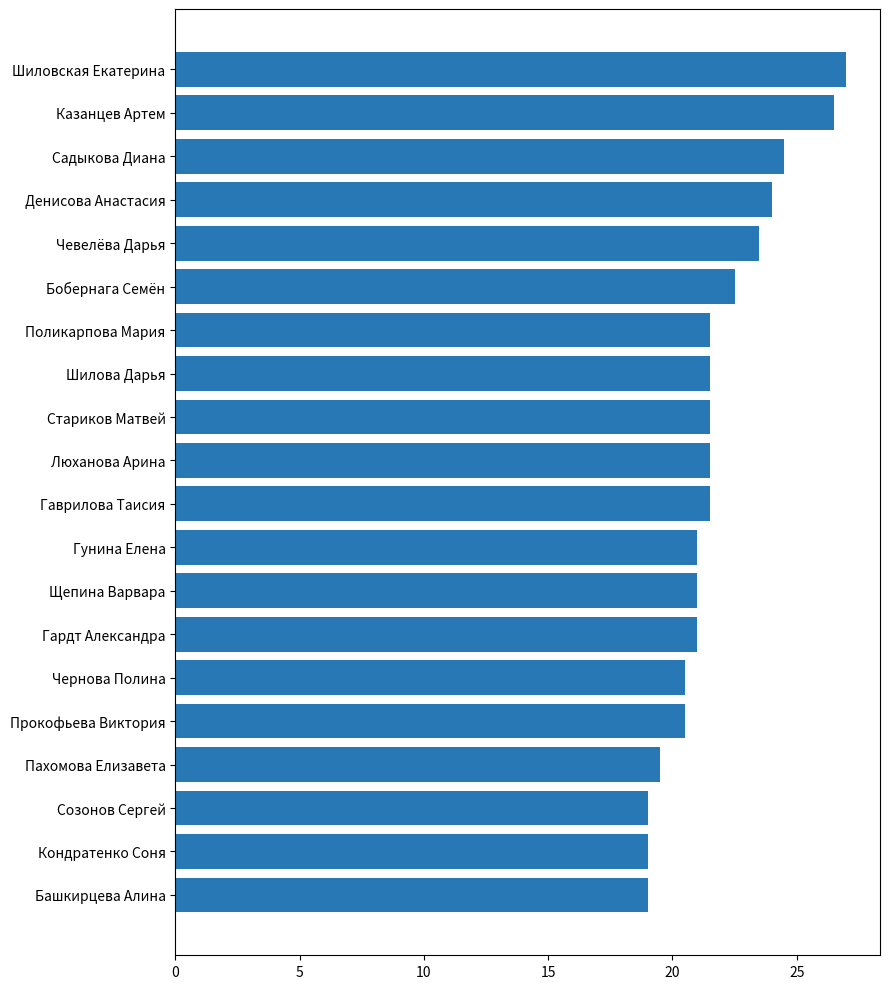

What is the label of the 10th bar from the top?

Люханова Арина